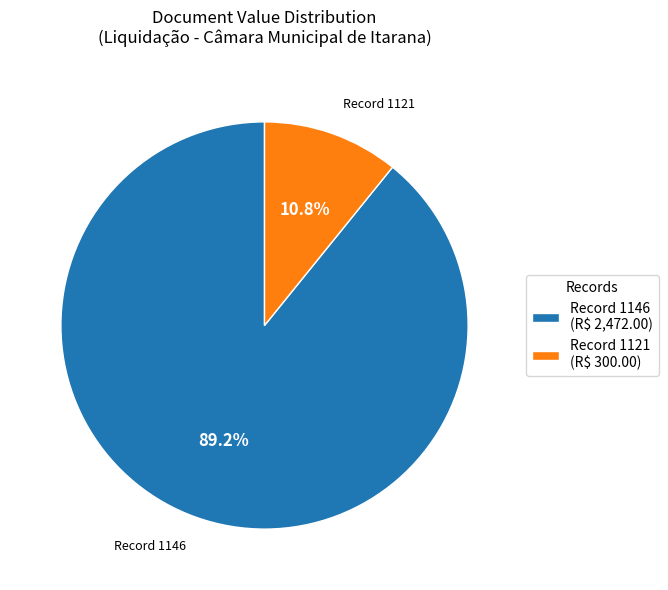

Which category has the biggest portion of the pie?

Record 1146 (R$ 2,472.00)